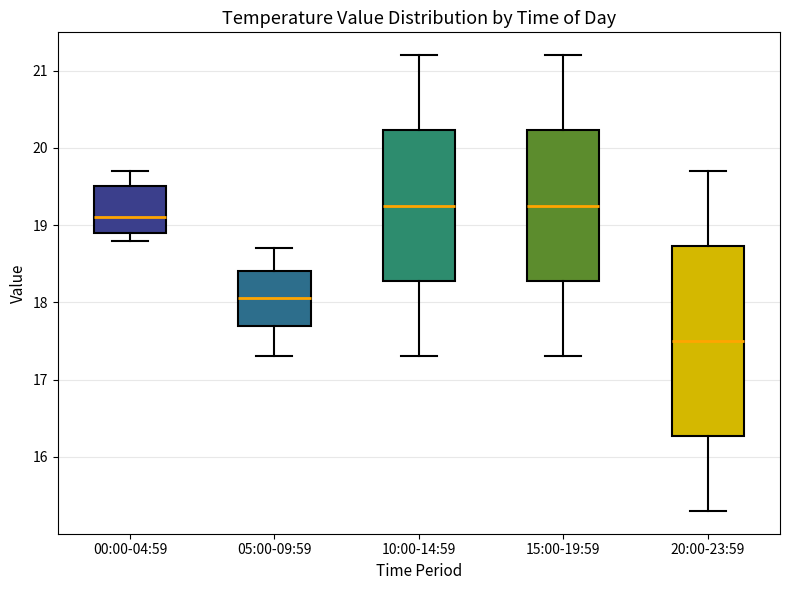

Which box is the tallest, from its lower edge to its upper edge?

20:00-23:59